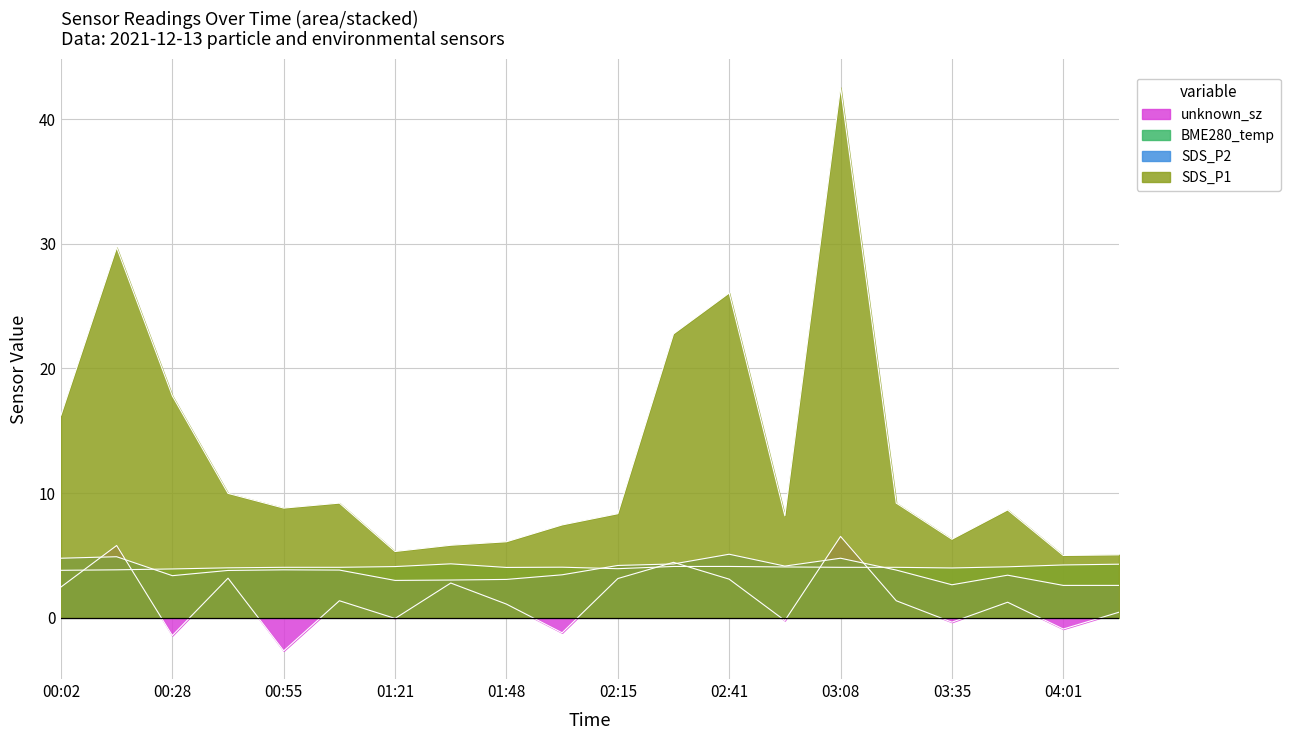

What is the maximum value shown in the chart?

42.5